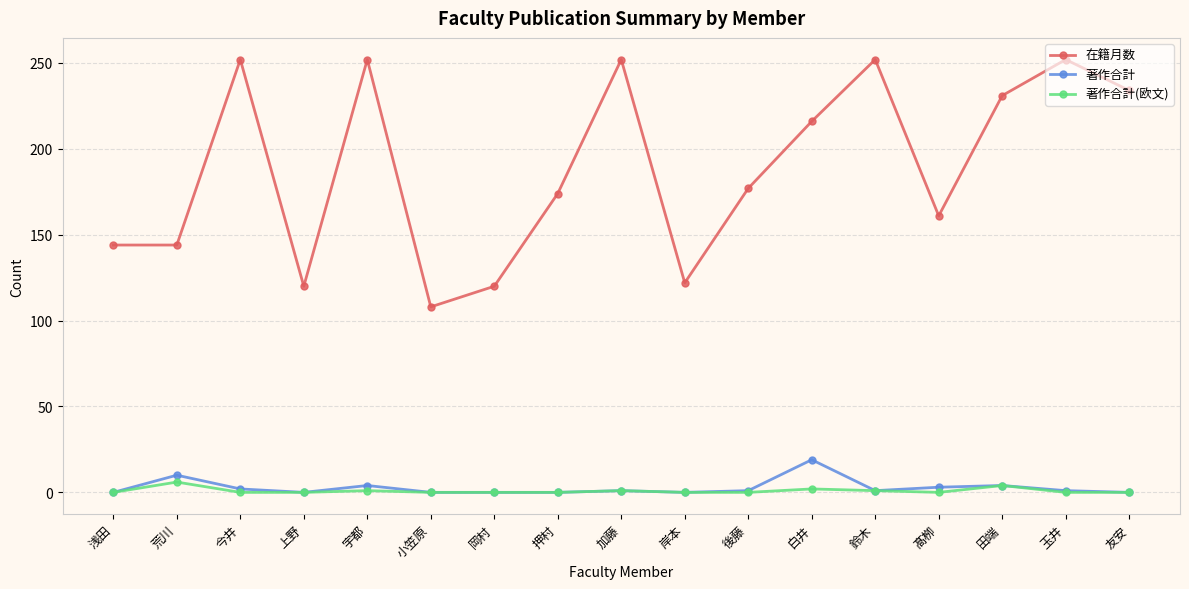

What are all the series names shown in the legend?

在籍月数, 著作合計, 著作合計(欧文)